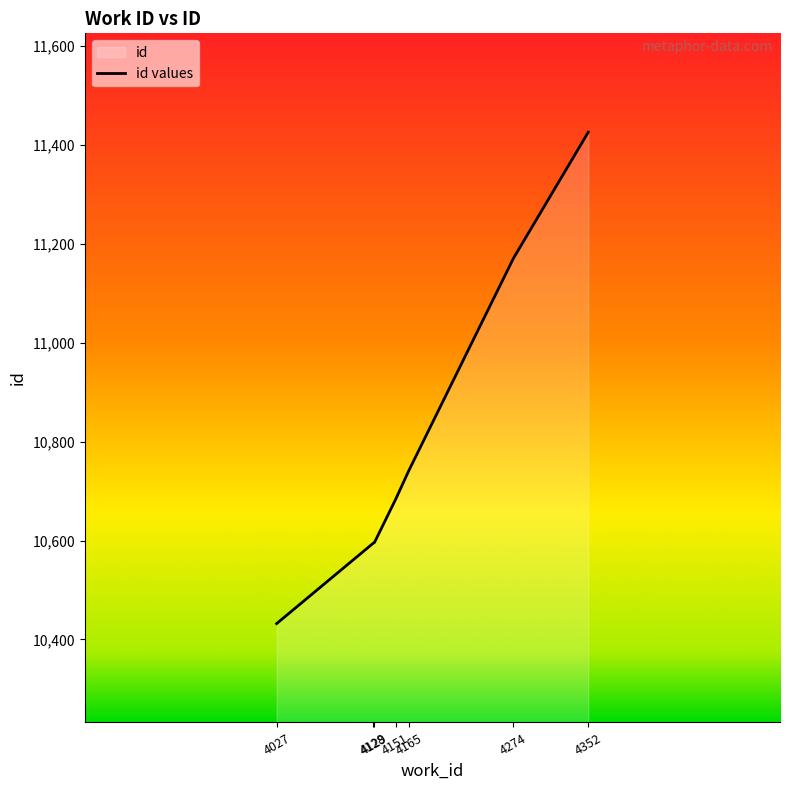

Which has a higher value, 4027 or 4274?

4274